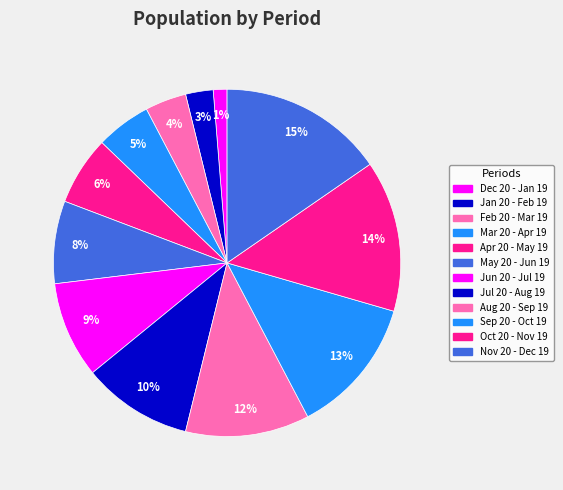

Count the number of slices in the pie.

12